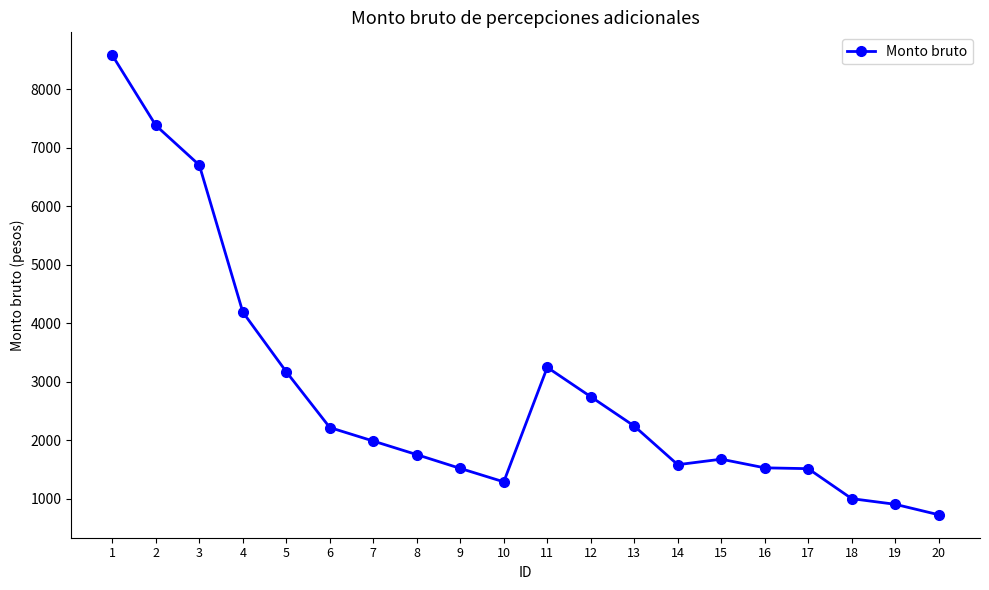

What is the difference between the second highest and second lowest values?

6472.2